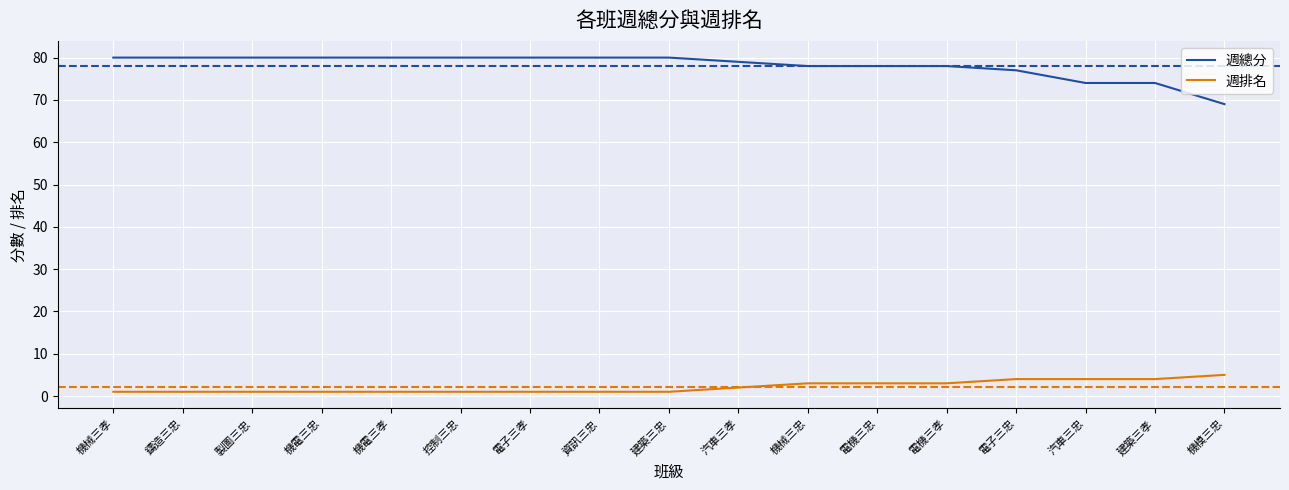

Which series has the largest total across all categories?

週總分